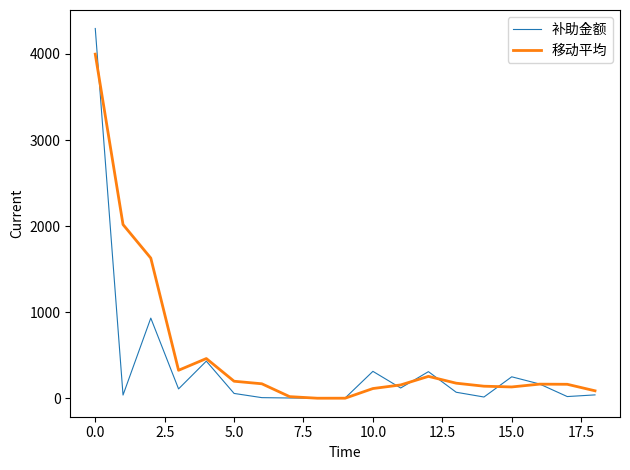

What is the lowest value of the 补助金额 series?

2.2